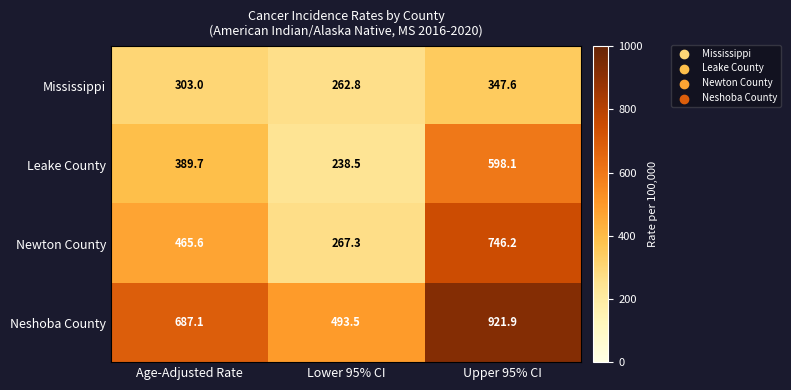

Reading right to left, extract all data points from this chart.

Mississippi: Upper 95% CI=347.6	Lower 95% CI=262.8	Age-Adjusted Rate=303.0
Leake County: Upper 95% CI=598.1	Lower 95% CI=238.5	Age-Adjusted Rate=389.7
Newton County: Upper 95% CI=746.2	Lower 95% CI=267.3	Age-Adjusted Rate=465.6
Neshoba County: Upper 95% CI=921.9	Lower 95% CI=493.5	Age-Adjusted Rate=687.1